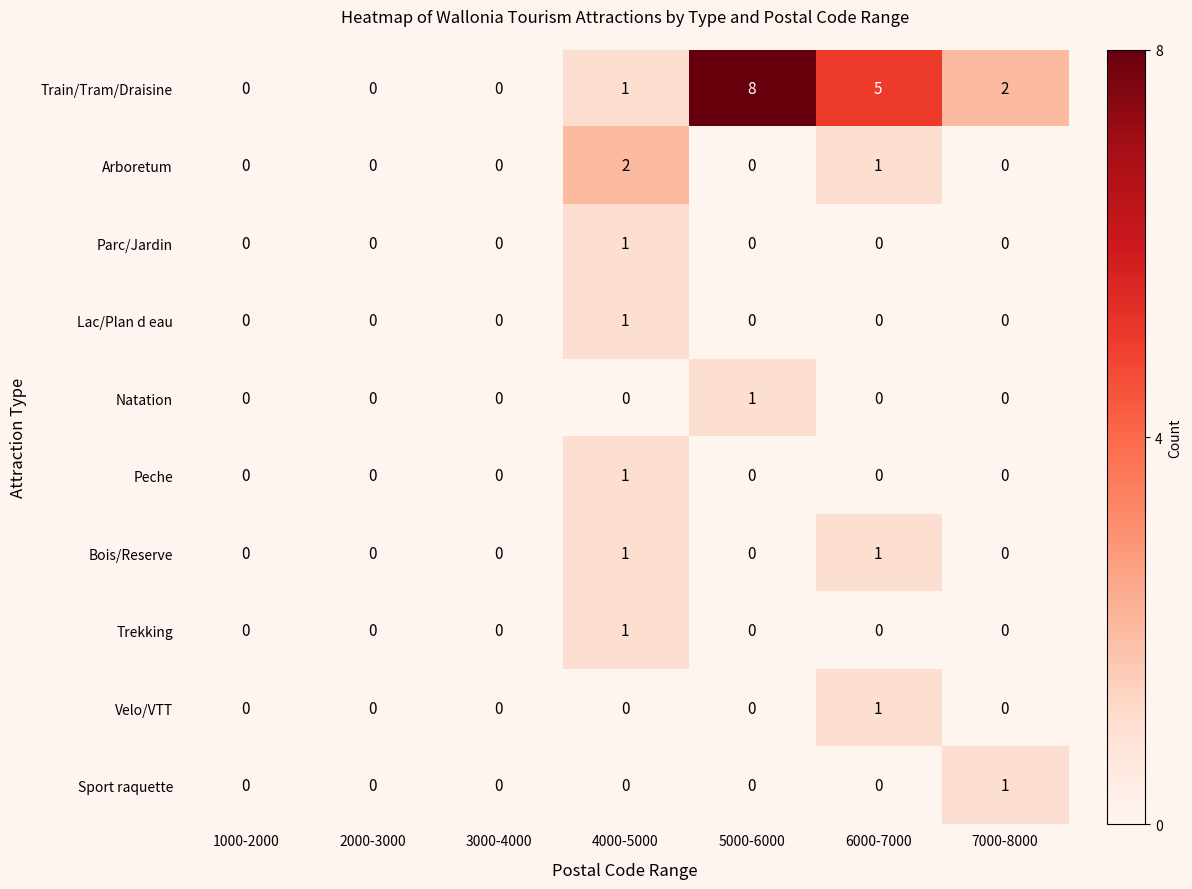

How many distinct data groups are displayed?

10